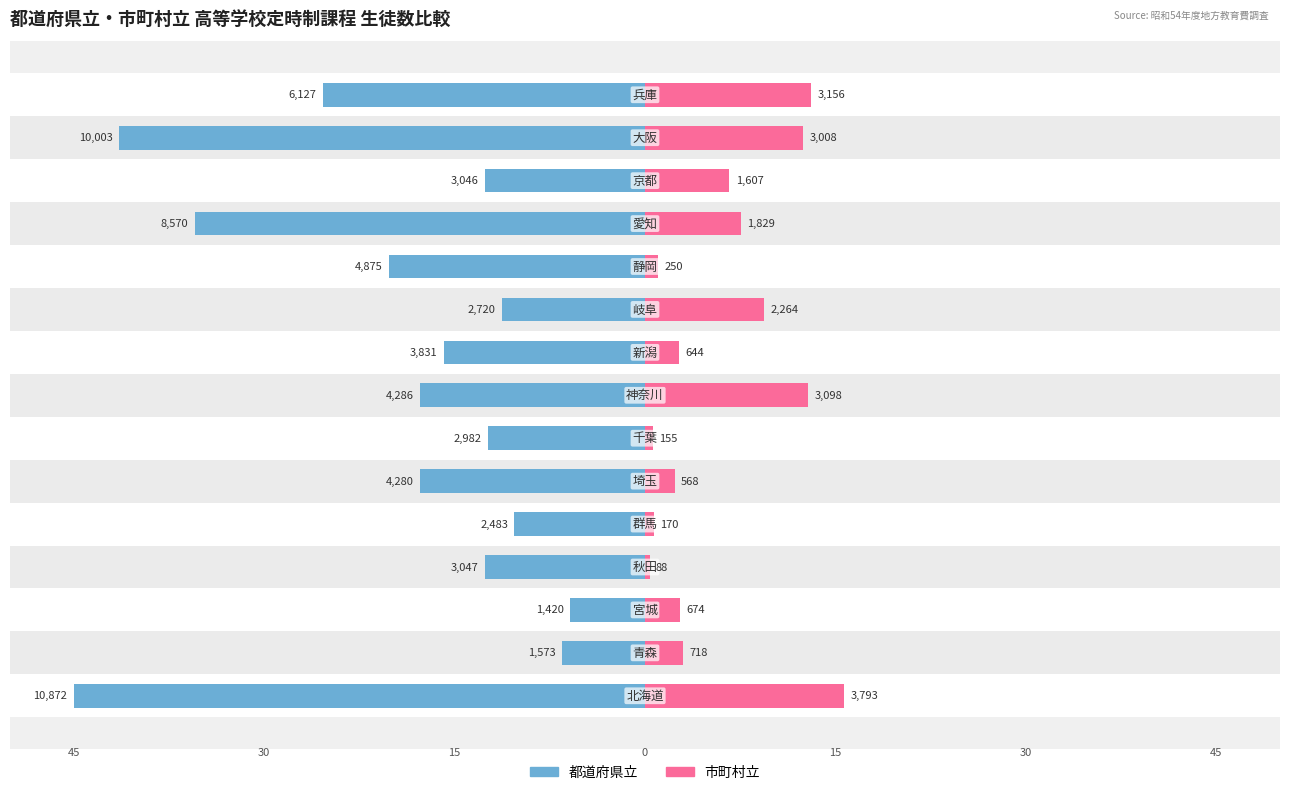

The 都道府県立 series shows -51.0 at 11. True or false?

False